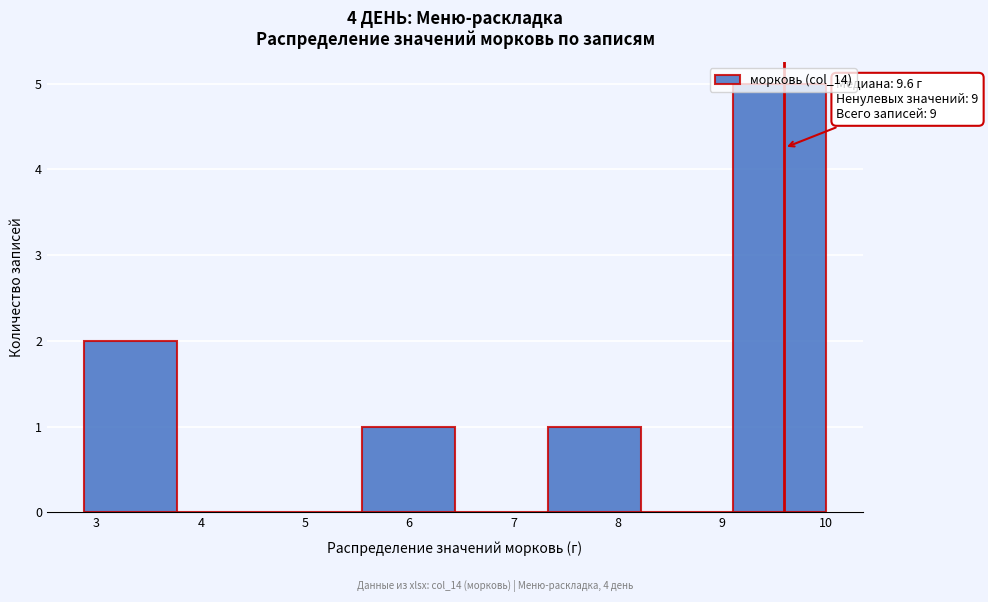

Which range on the x-axis has the tallest bar?

9.11 to 10.00